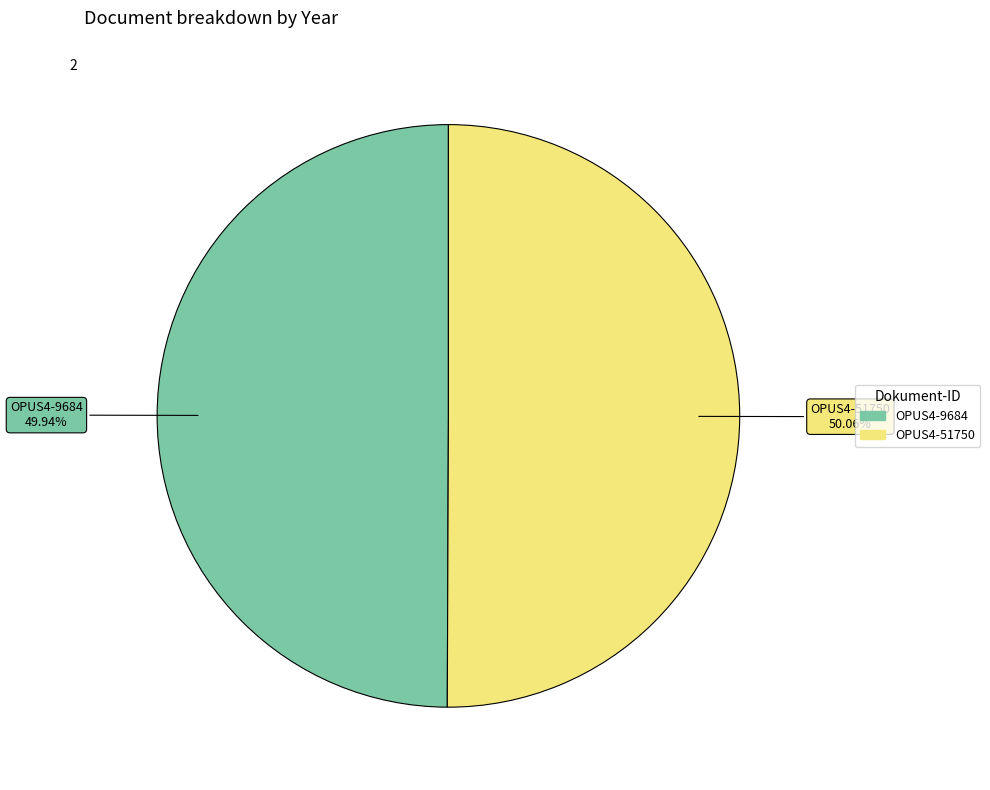

Does any single category account for the majority?

Yes